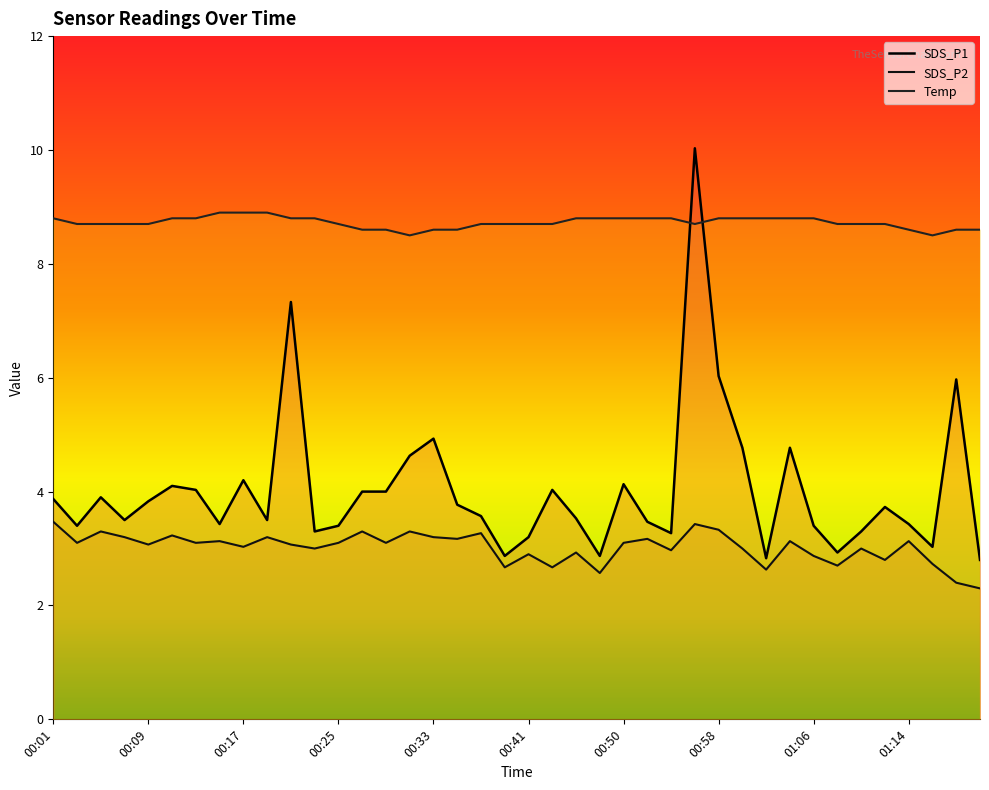

What is the maximum value for SDS_P2?

3.5